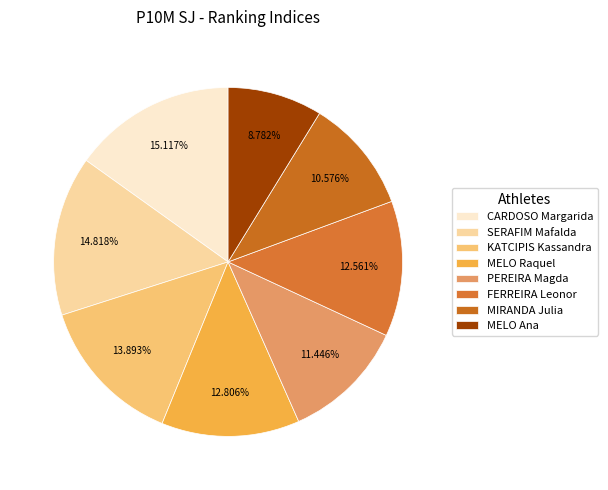

Is there a majority slice in this chart?

No